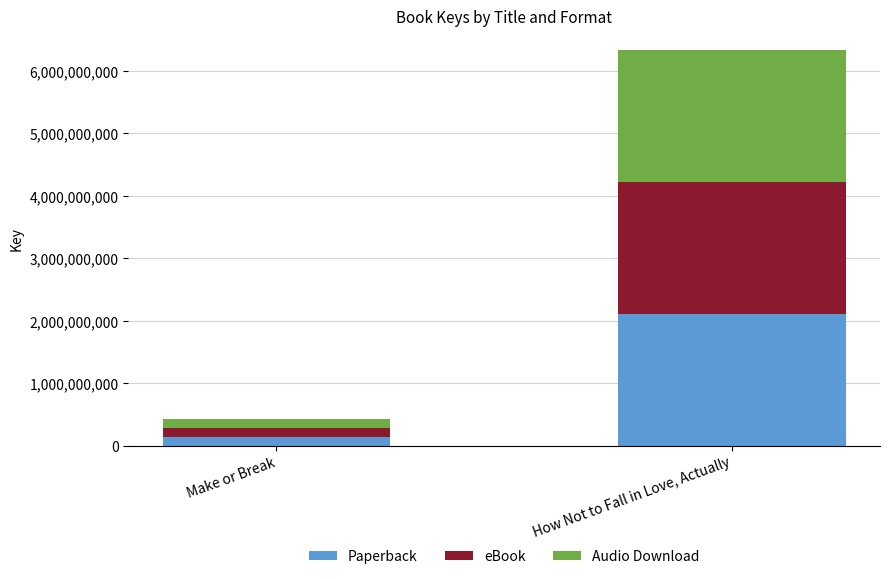

What is the lowest value of the Paperback series?

140128896